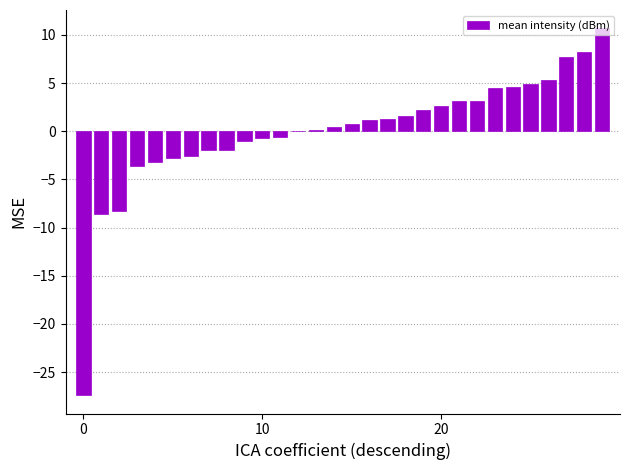

How many series are shown in this chart?

1